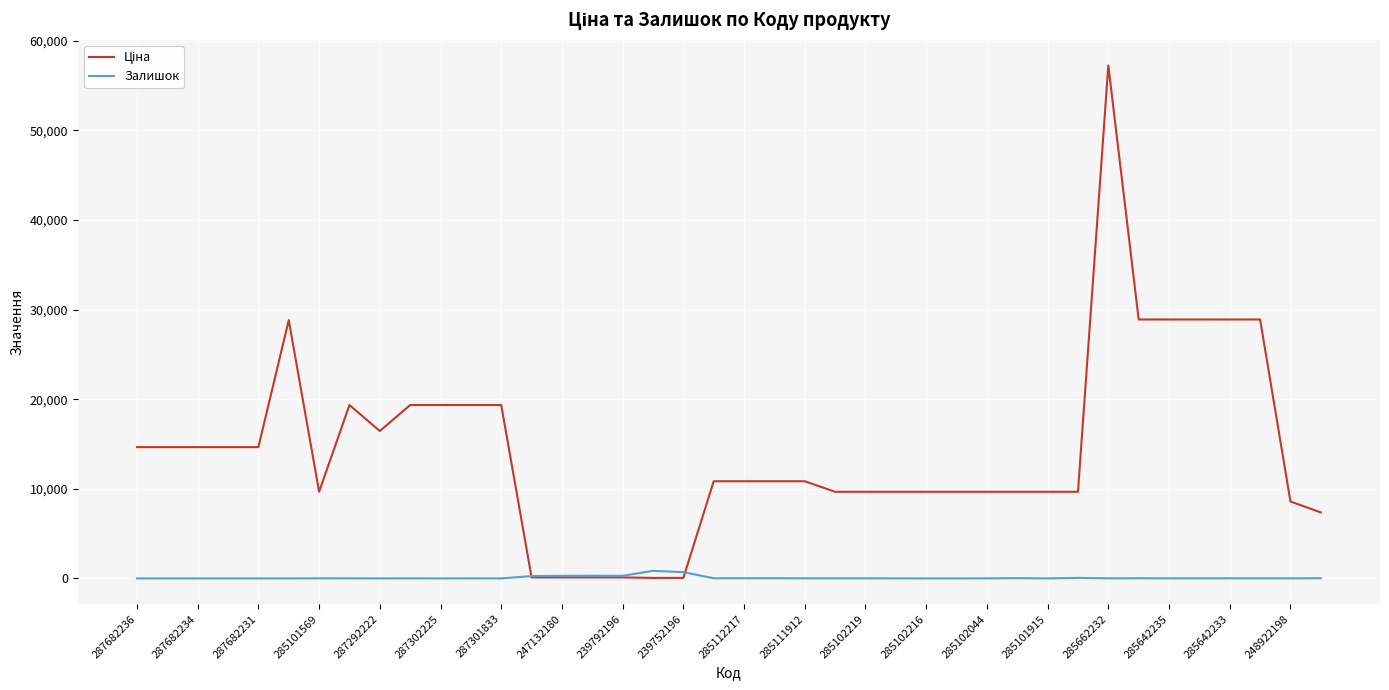

What is the difference between the maximum and minimum values in the Залишок series?

845.0